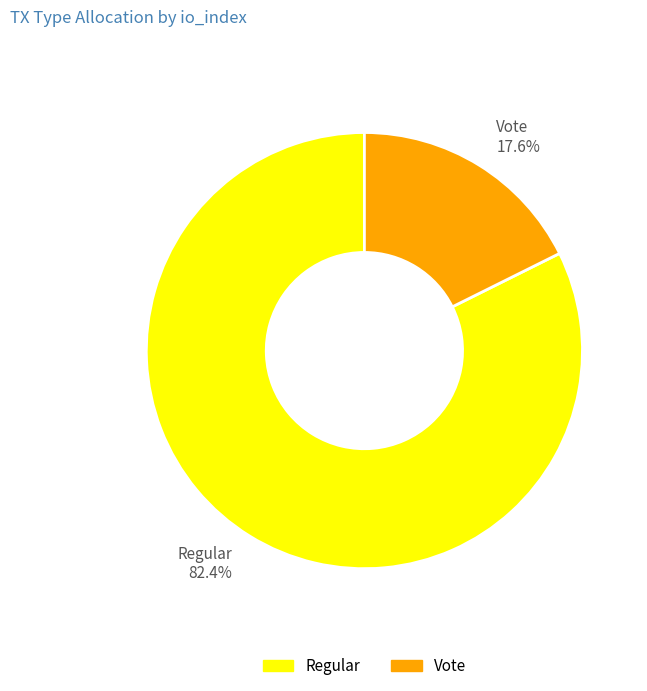

Is there a majority slice in this chart?

Yes